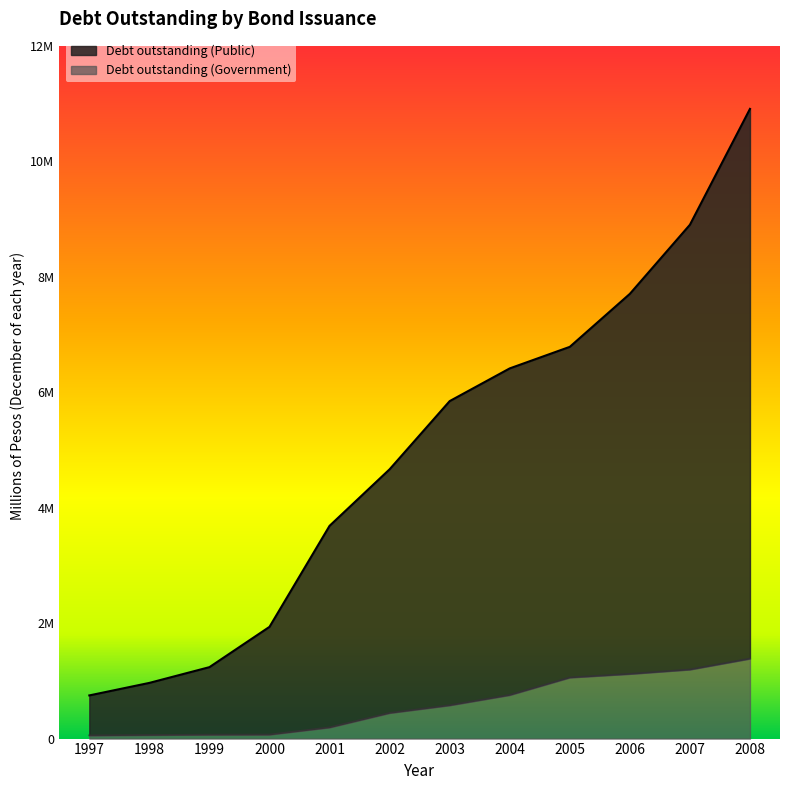

Which has a higher value, 1999 or 1998?

1999